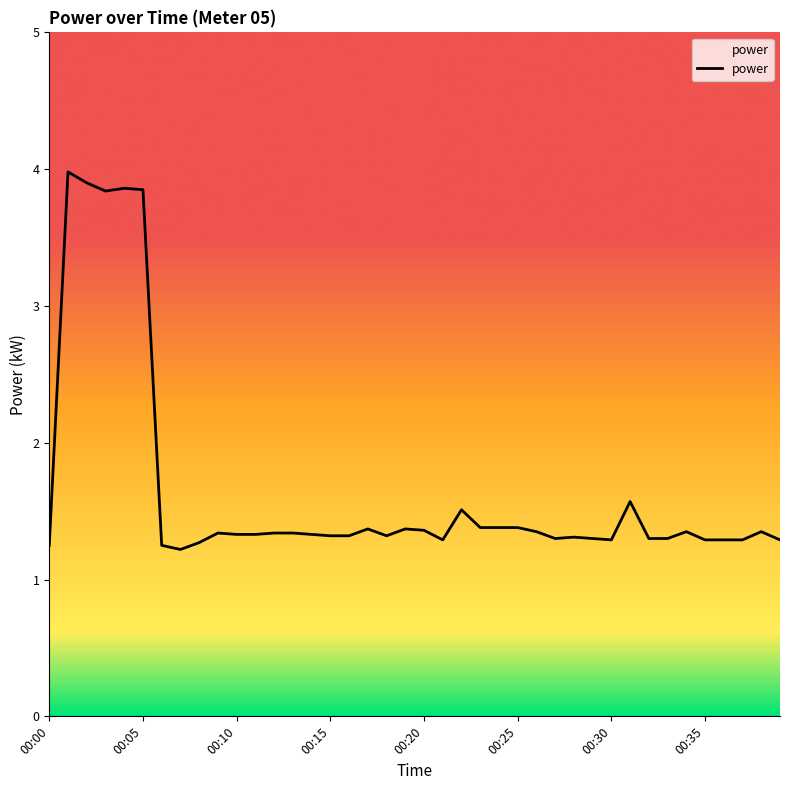

What is the greatest value displayed?

4.0